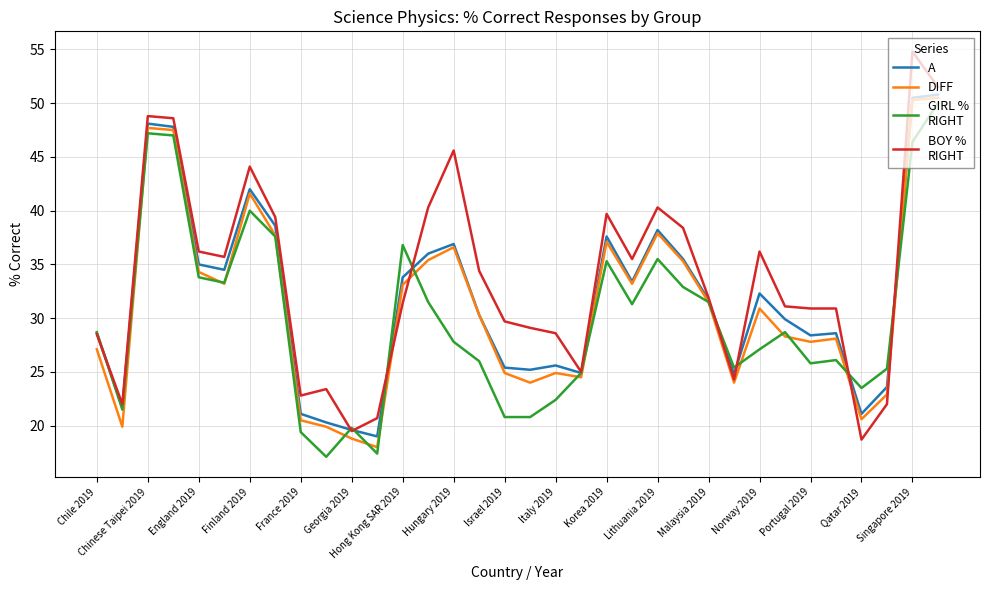

What is the maximum value shown in the chart?

54.8